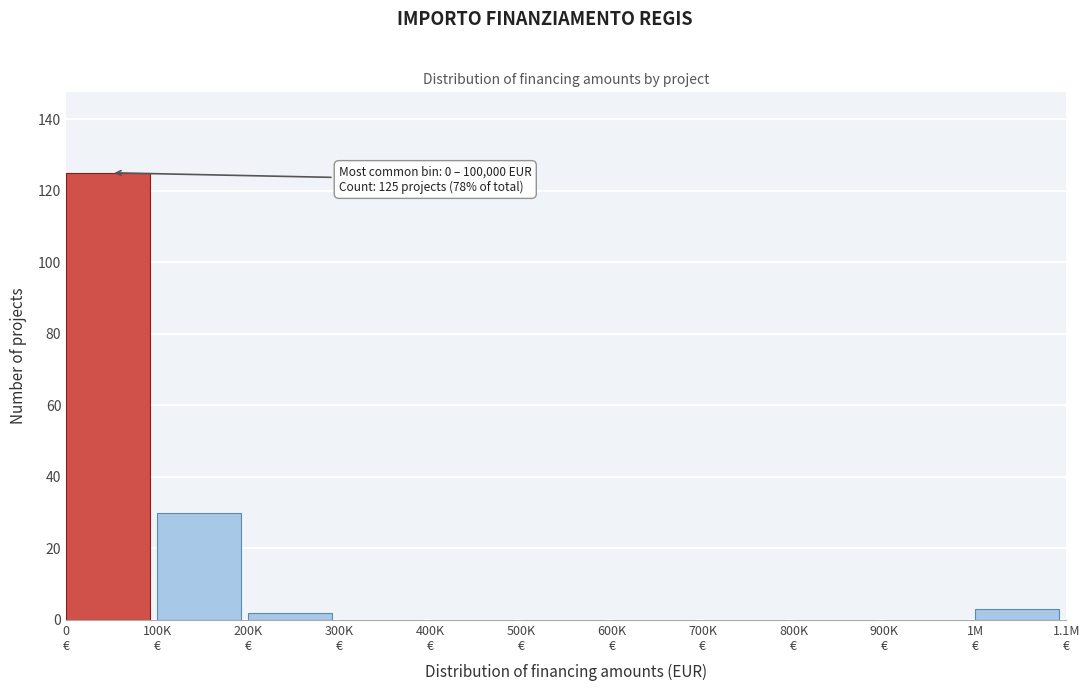

What is the greatest value displayed?

125